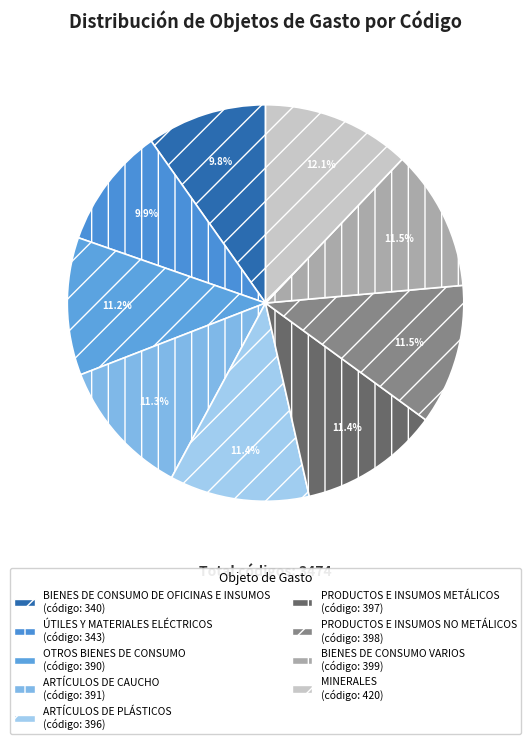

Is it true that MINERALES is 12% of the pie?

True